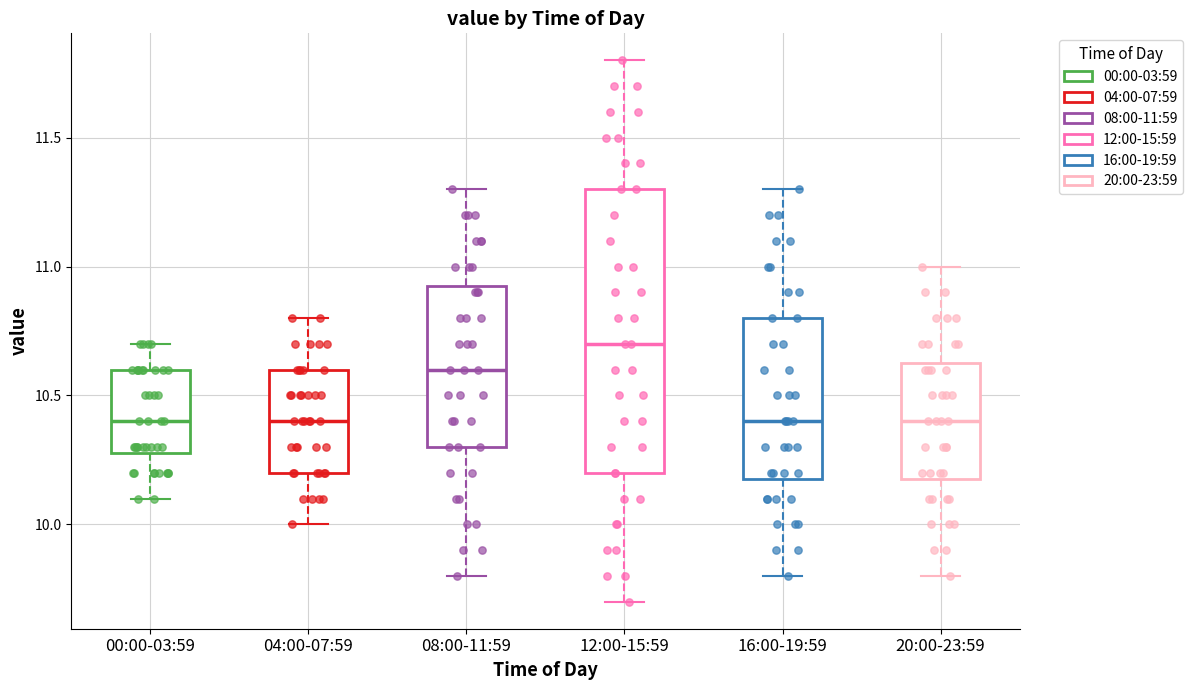

Where does the lower whisker of the box for 04:00-07:59 end on the y-axis? The values are not printed on the chart, so give them approximately, as read against the axis.

10.00